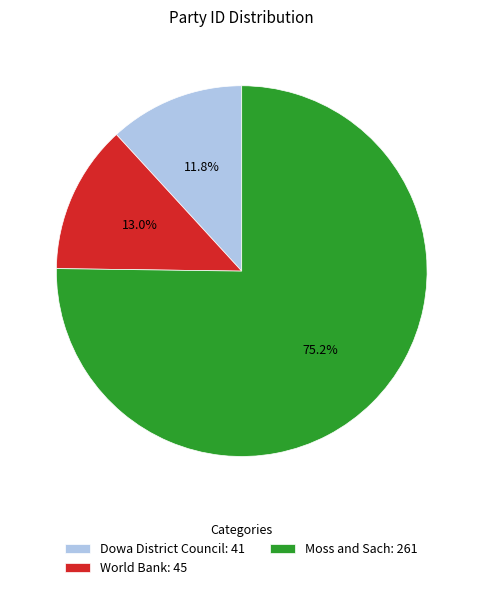

What is the largest slice in the pie chart?

Moss and Sach